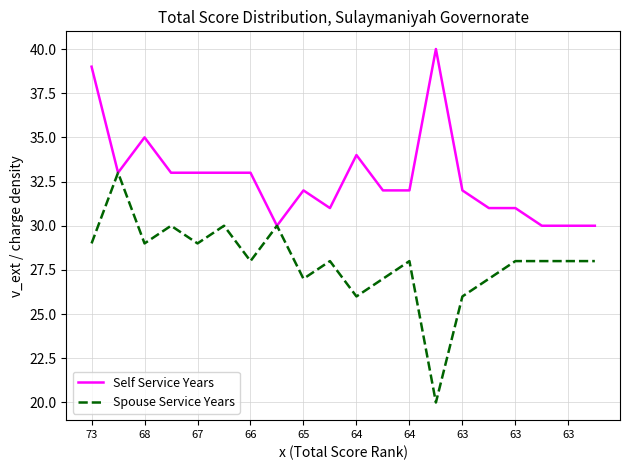

What are all the series names shown in the legend?

Self Service Years, Spouse Service Years